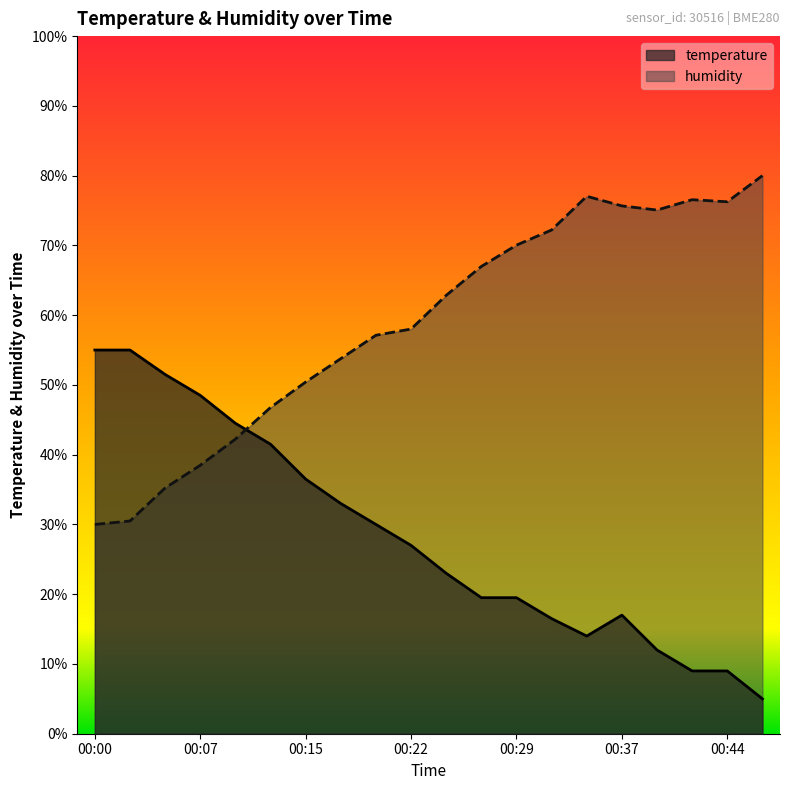

Is the value of humidity at 00:39 greater than the value of temperature at 00:02?

Yes